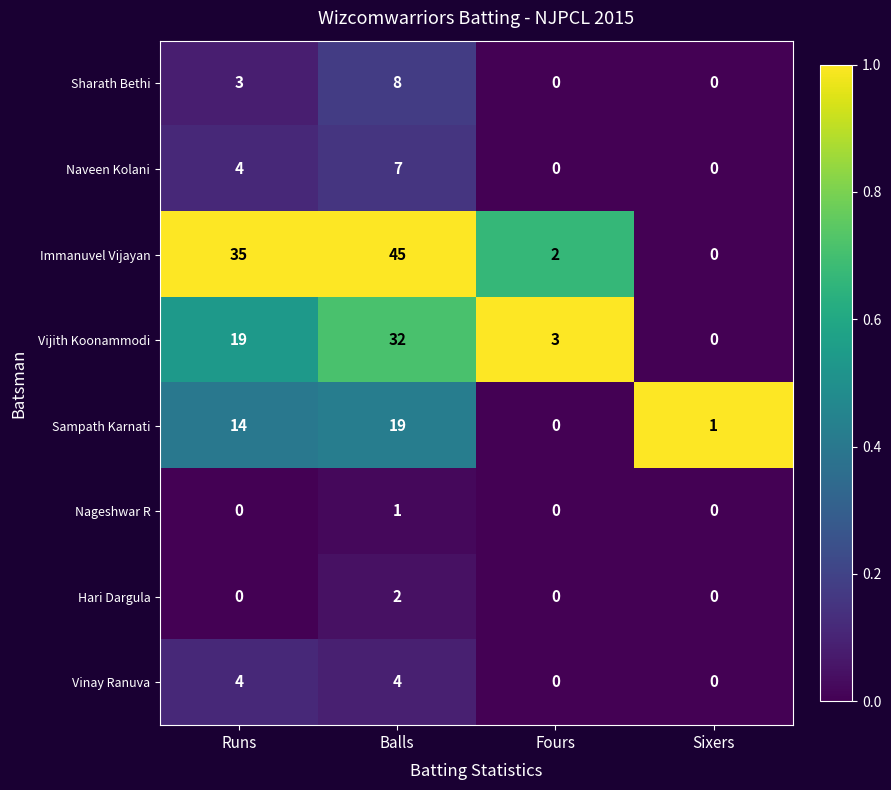

Which label corresponds to the largest value in the chart?

Balls